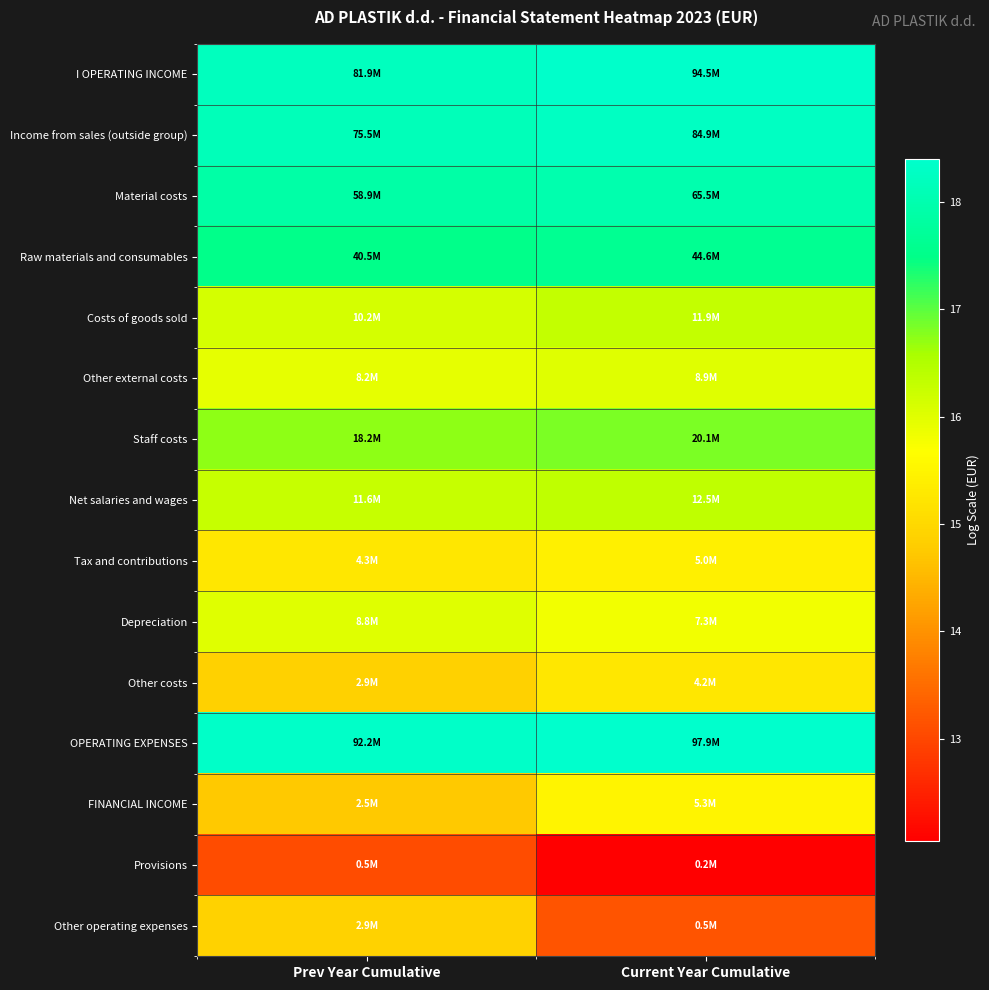

Which category has the highest value across all series?

Current Year Cumulative